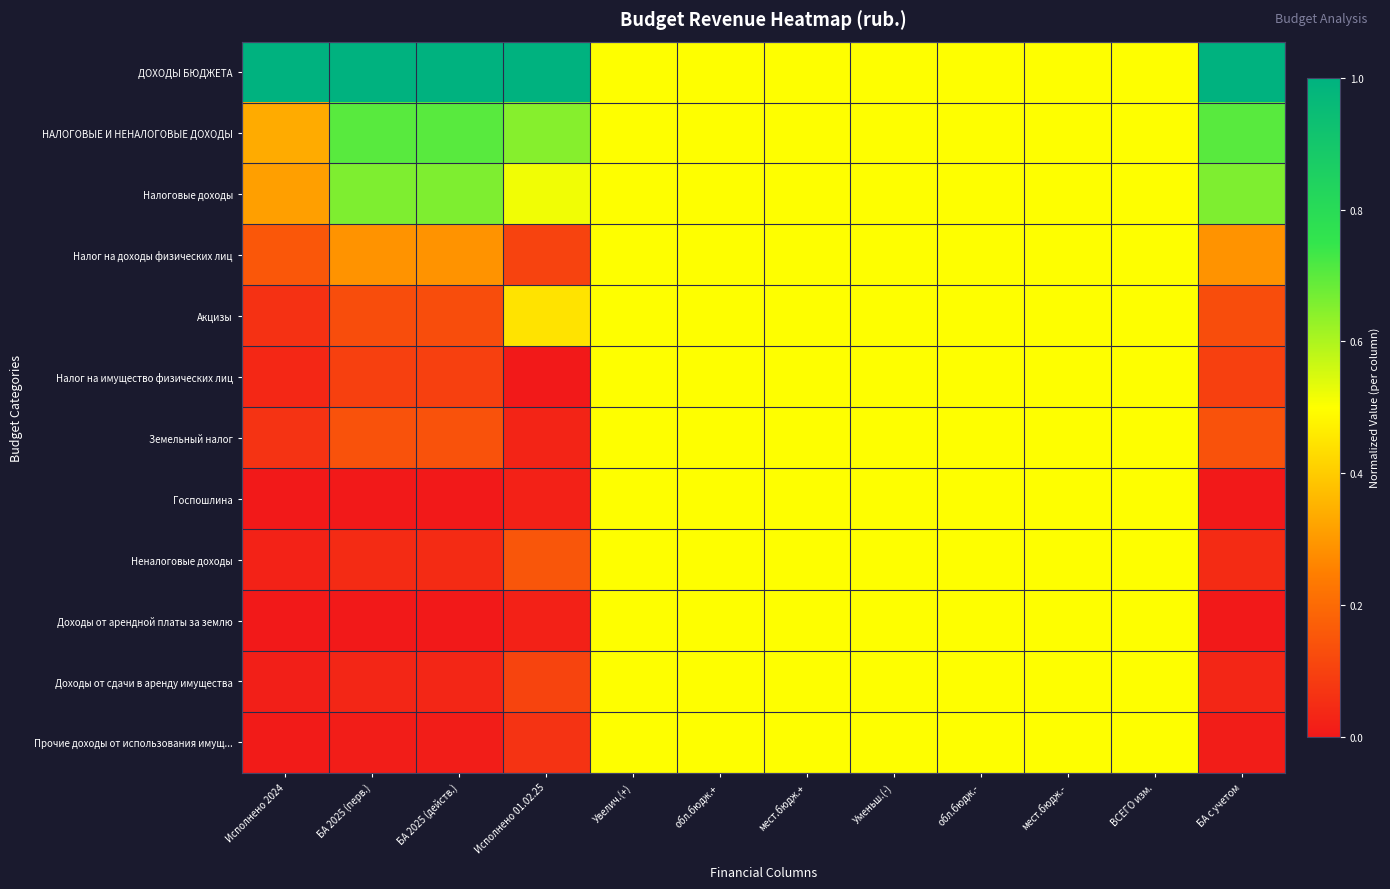

Which series has the largest total across all categories?

ДОХОДЫ БЮДЖЕТА